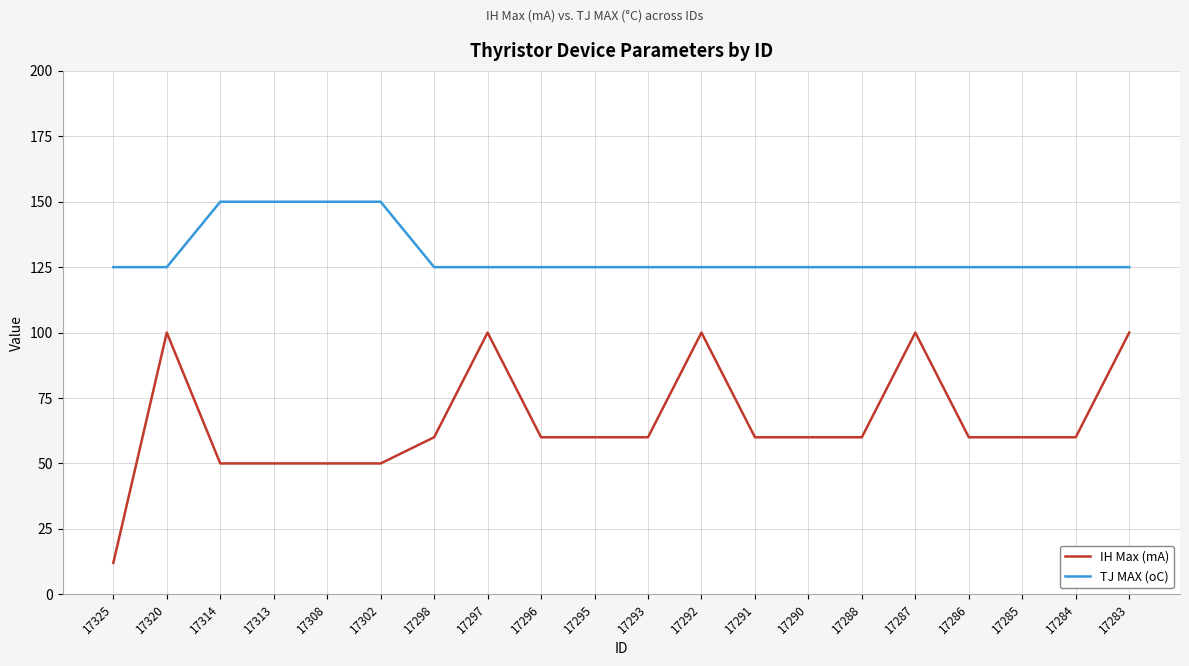

At 17290, list the series in order from largest to smallest.

TJ MAX (oC), IH Max (mA)